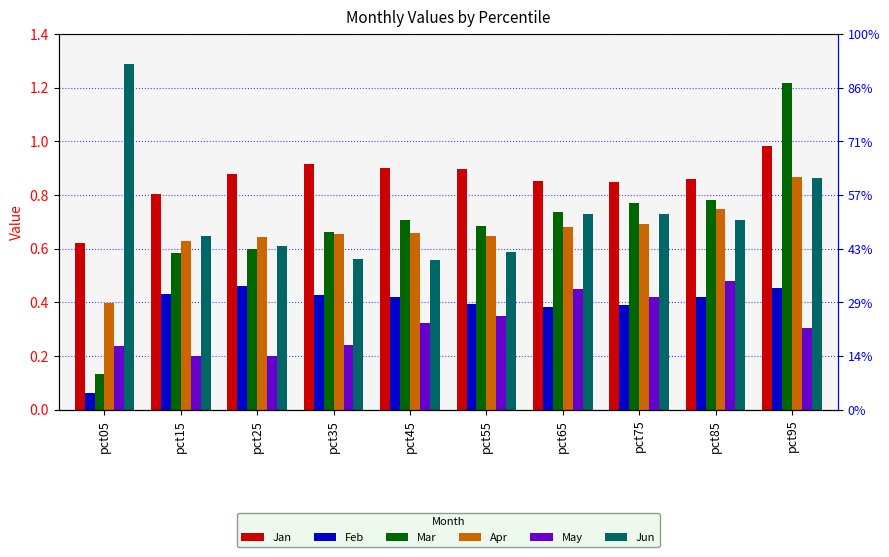

How many bars are there in total?

60